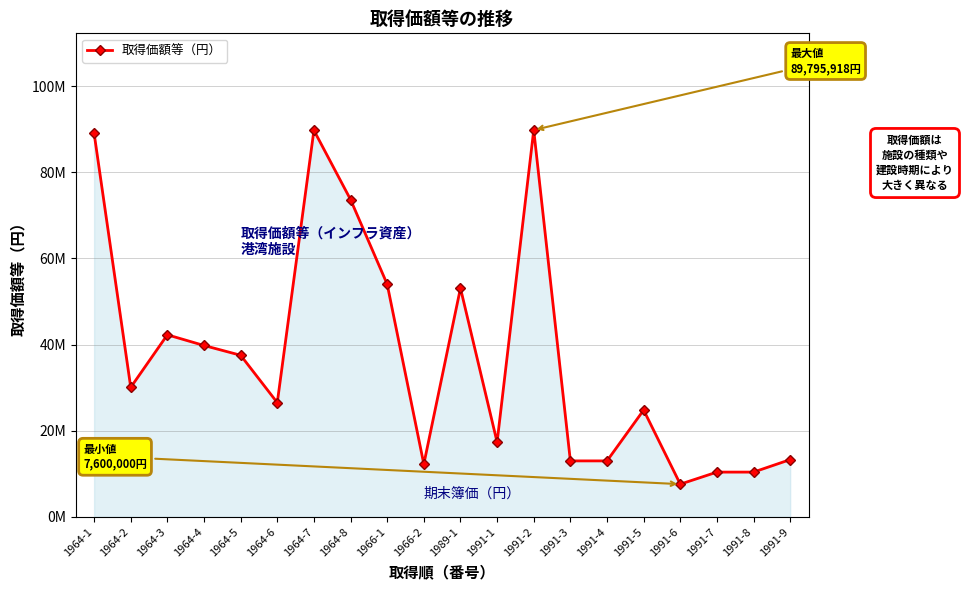

What is the sum of all values?

747603401